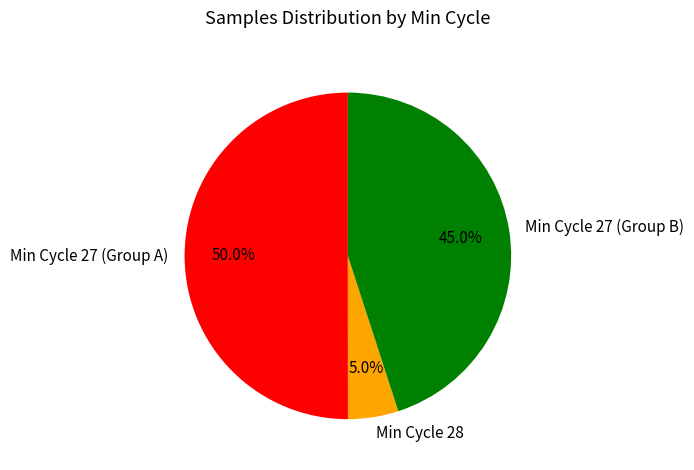

Approximately how many times larger is the value at Min Cycle 27 (Group A) compared to Min Cycle 28?

10.0